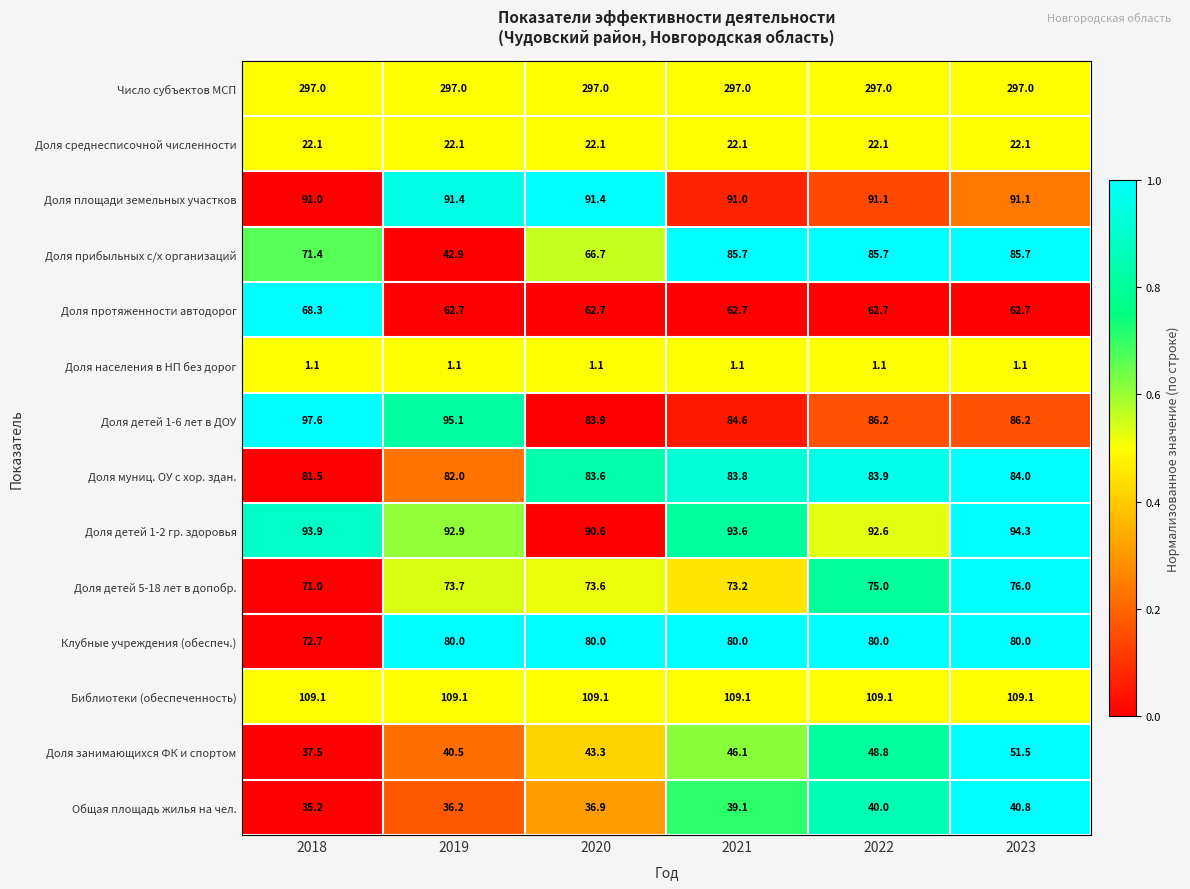

At how many categories does at least one series exceed 58?

6